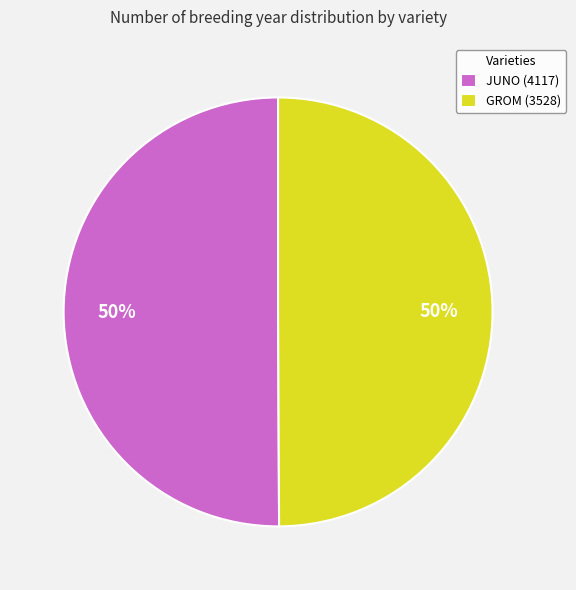

Is the sum of JUNO (4117) and GROM (3528) greater than half?

Yes